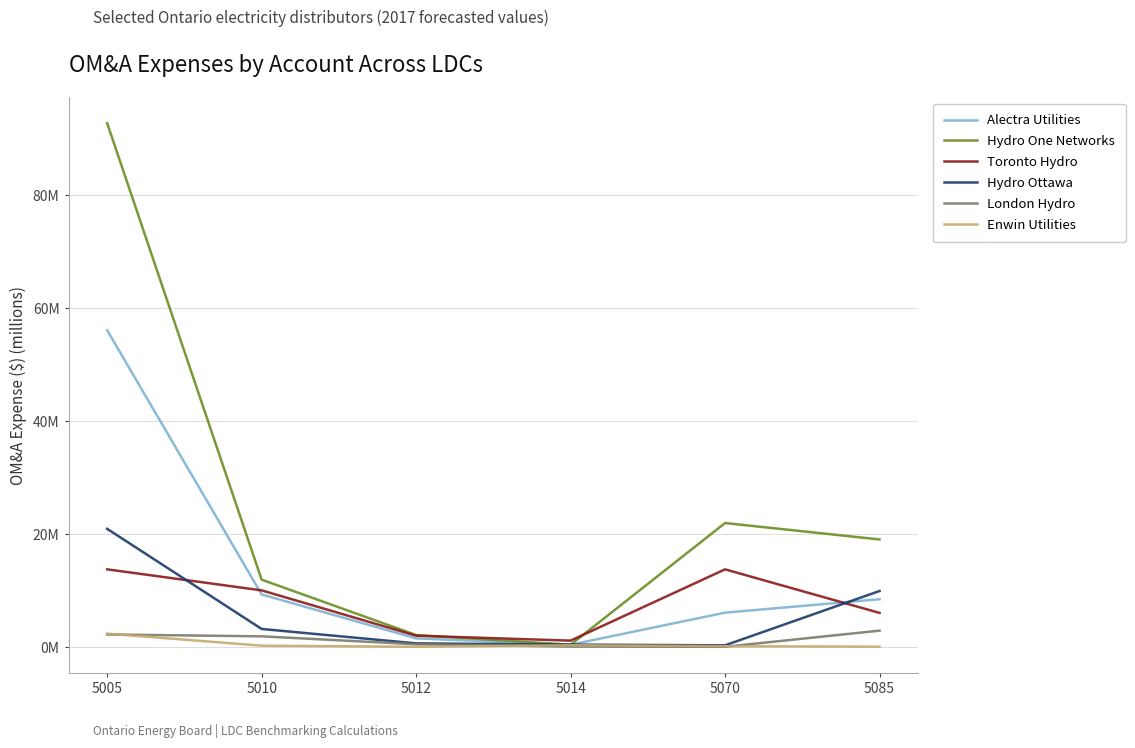

What are all the series names shown in the legend?

Alectra Utilities, Hydro One Networks, Toronto Hydro, Hydro Ottawa, London Hydro, Enwin Utilities